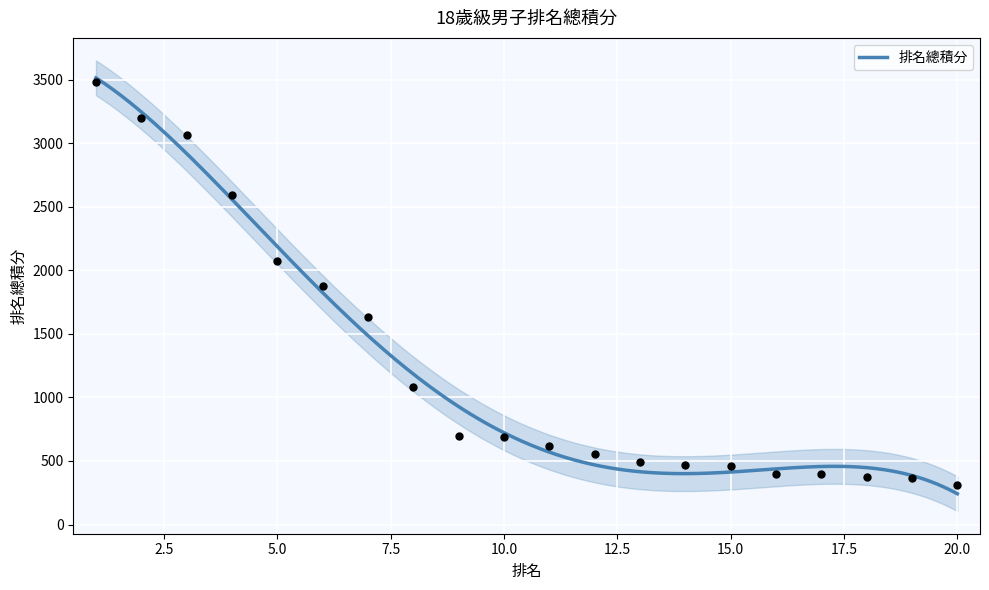

Which has a higher value, 2 or 14?

2